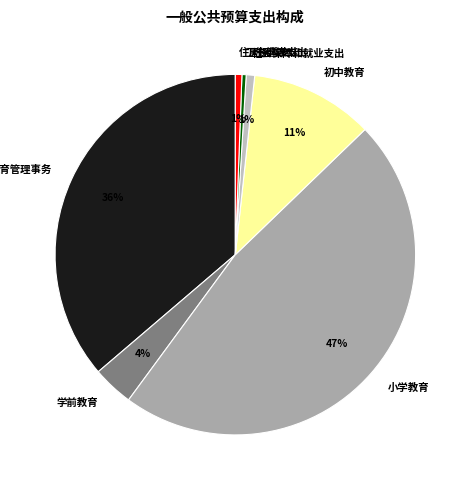

Combined, do 学前教育 and 教育管理事务 account for over 50%?

No